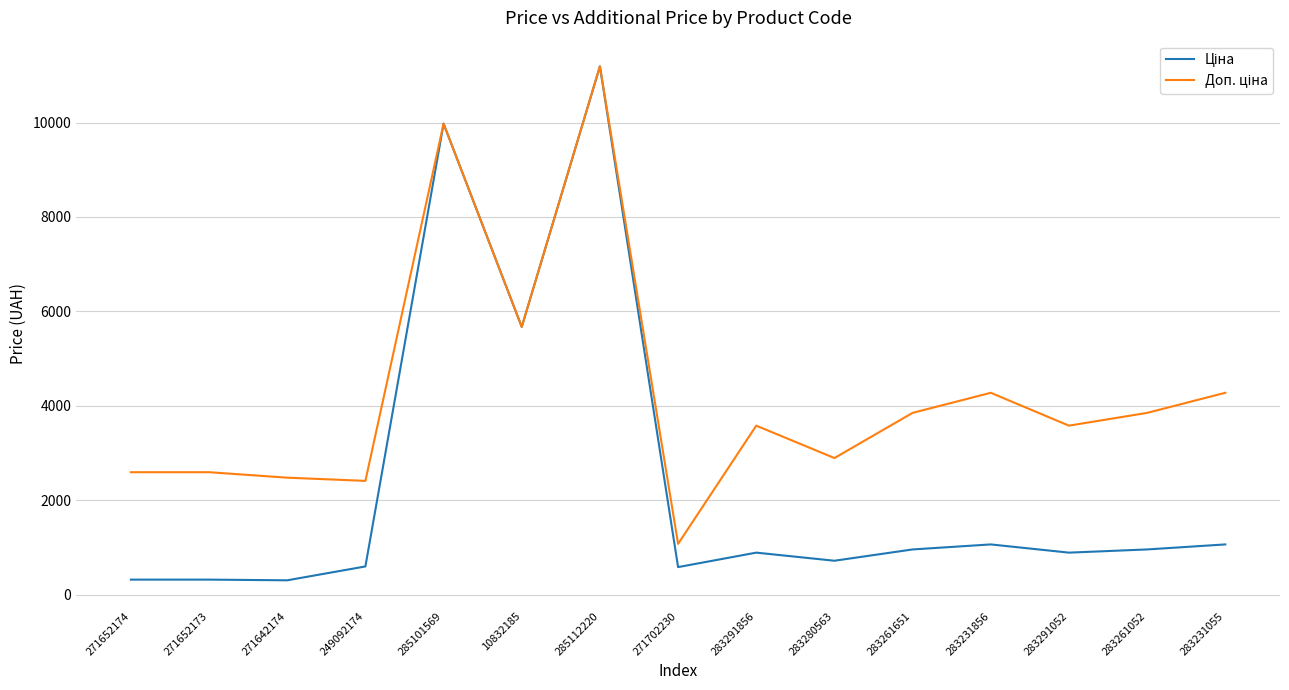

What is the smallest value displayed?

310.3